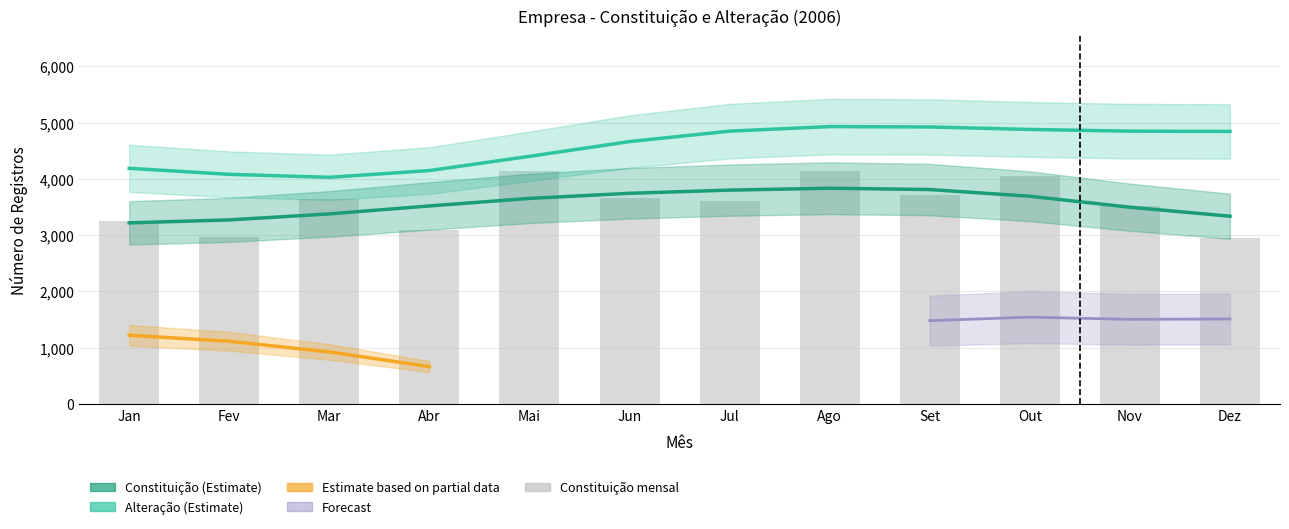

Are the bars grouped side by side (vs. stacked)?

Yes